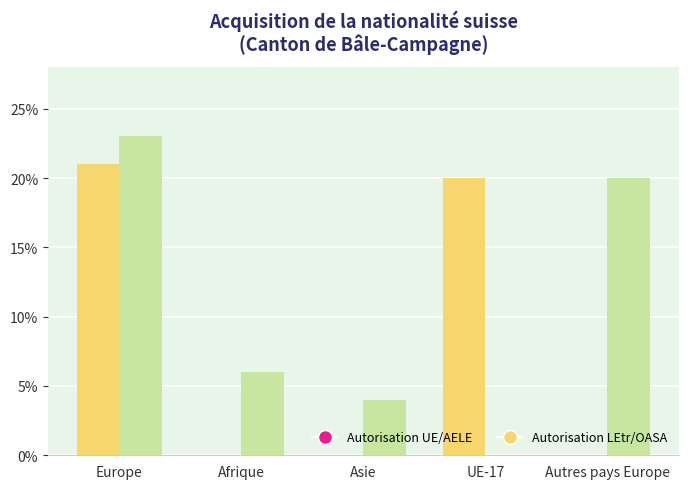

Reading left to right, what are all the values shown in this chart?

Autorisation UE/AELE: Europe=21	Afrique=0	Asie=0	UE-17=20	Autres pays Europe=0
Autorisation LEtr/OASA: Europe=23	Afrique=6	Asie=4	UE-17=0	Autres pays Europe=20